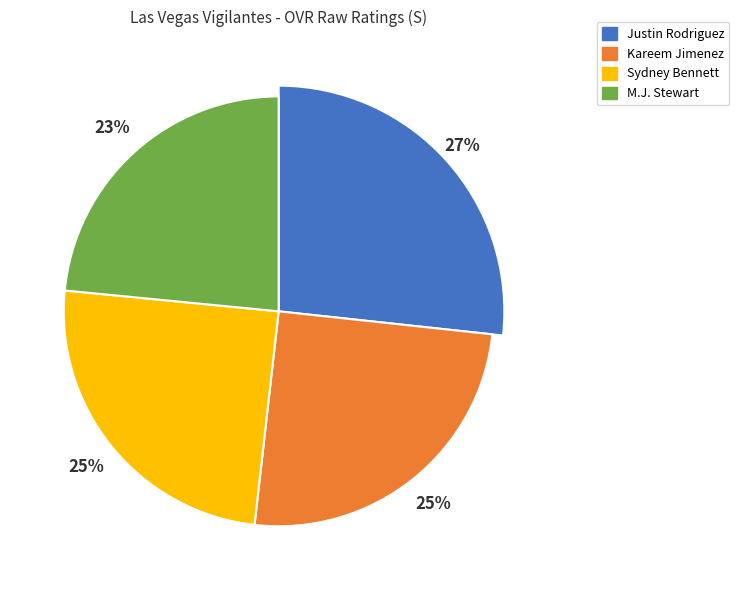

To the nearest percent, what is the average slice percentage?

25%